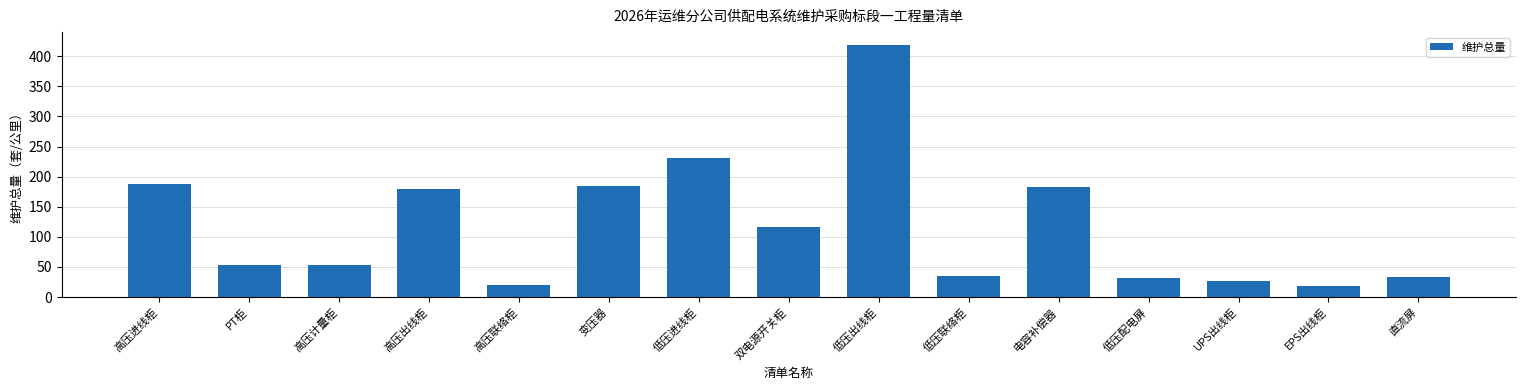

The chart shows a value of 53 at PT柜. True or false?

True